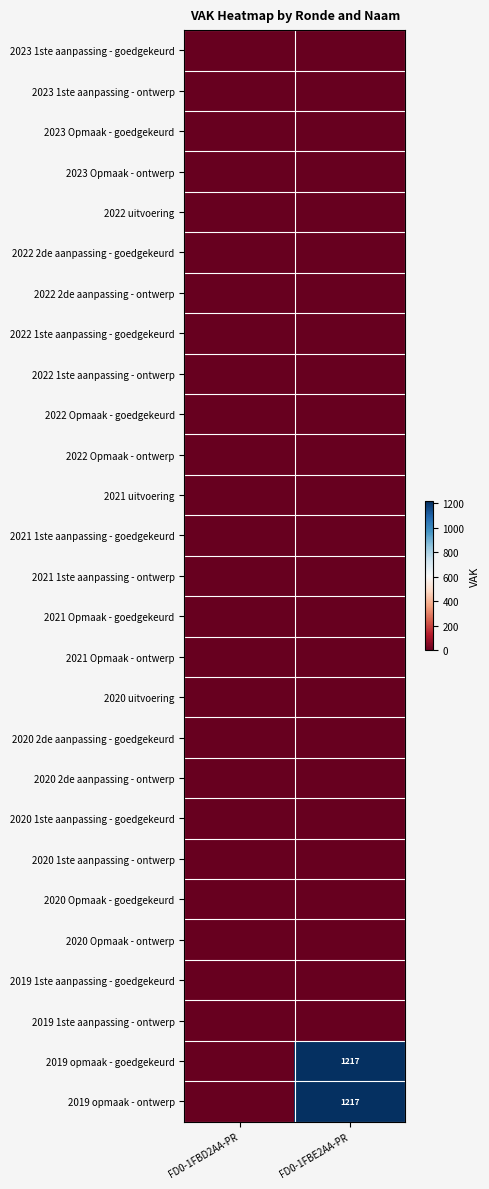

Is it true that 2021 1ste aanpassing - ontwerp equals 0 at FD0-1FBD2AA-PR?

True